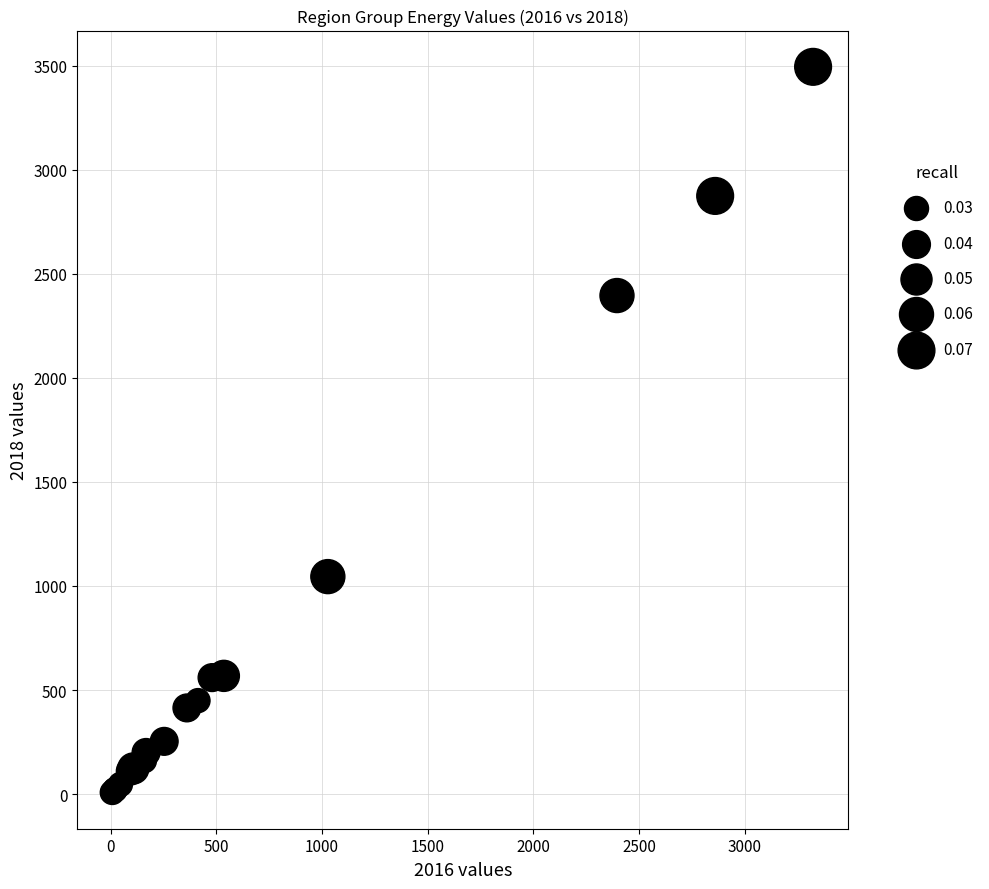

What Y value in the scatter plot is closest to 1751?

2395.6